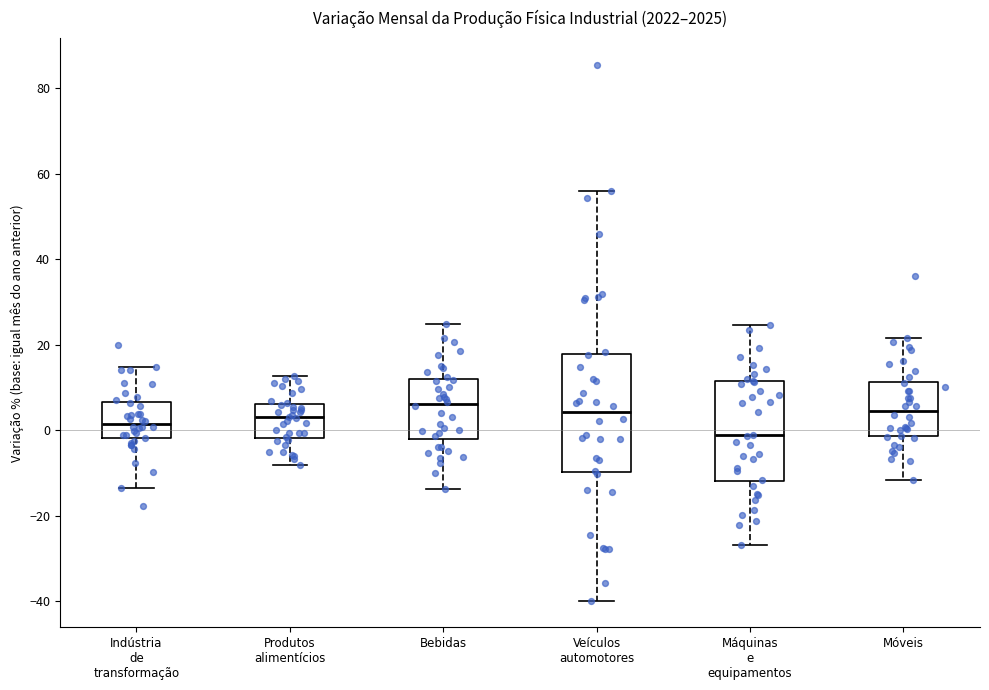

Where does the upper whisker of the box for Veículos automotores end on the y-axis? The values are not printed on the chart, so give them approximately, as read against the axis.

56